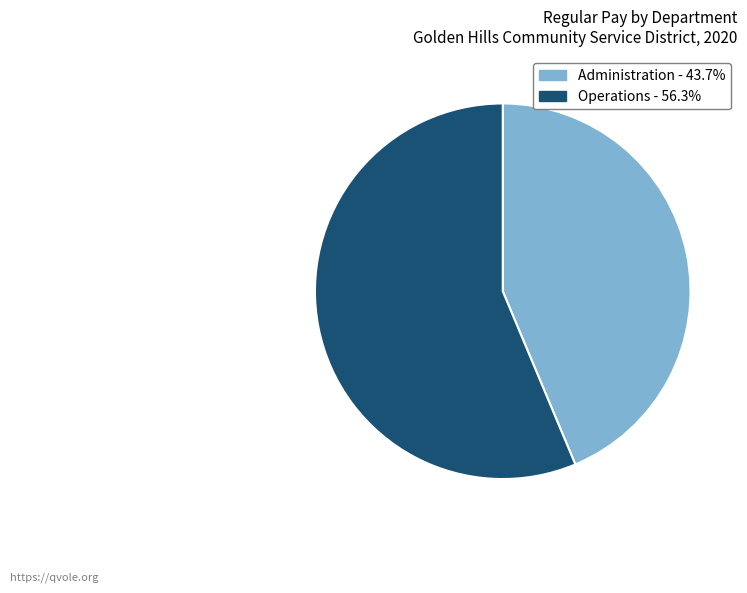

Is there a majority slice in this chart?

Yes